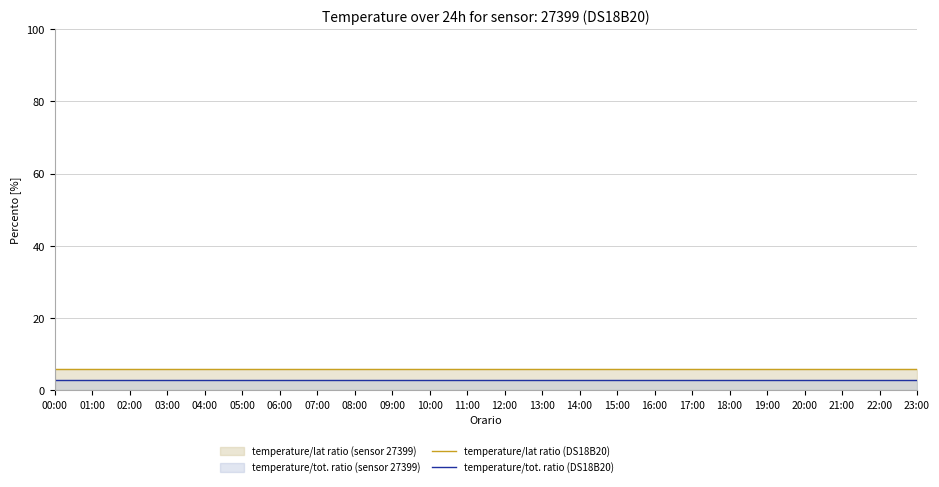

True or false: temperature/tot. ratio (DS18B20) has more than 2 interior local peaks.

False